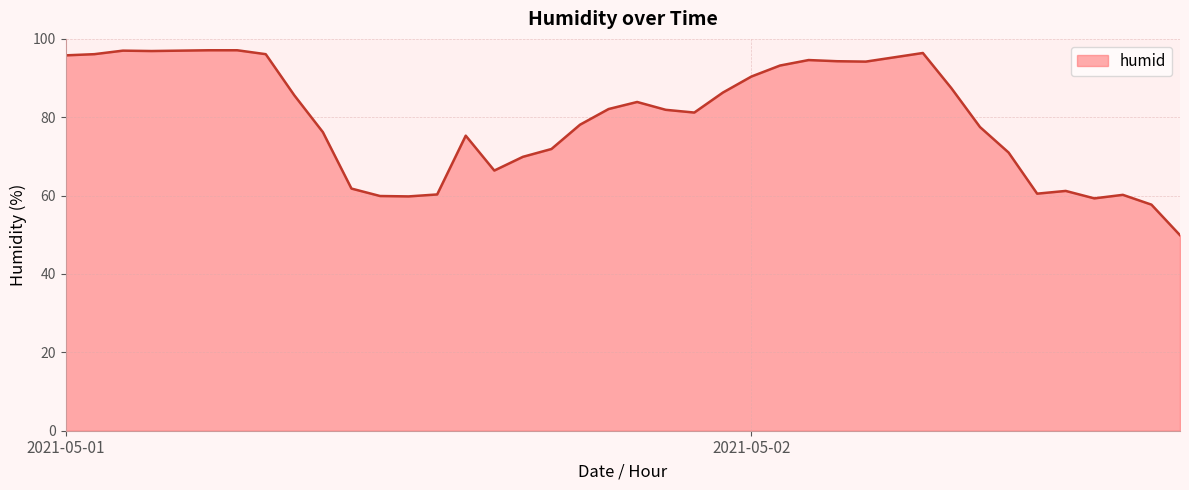

What is the smallest value displayed?

49.9